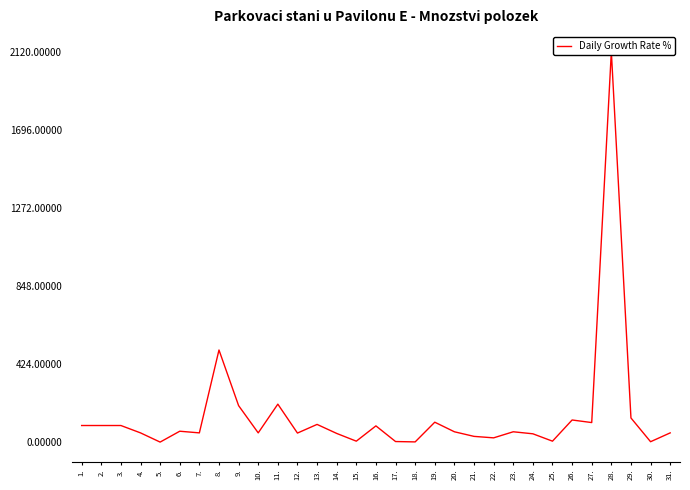

The chart shows a value of 198 at 9.. True or false?

True